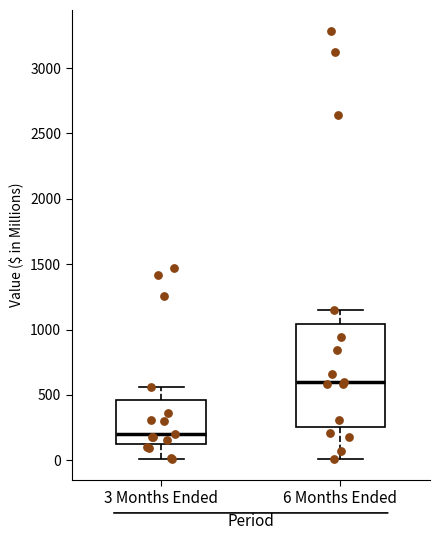

Which box's median line is the lowest?

3 Months Ended